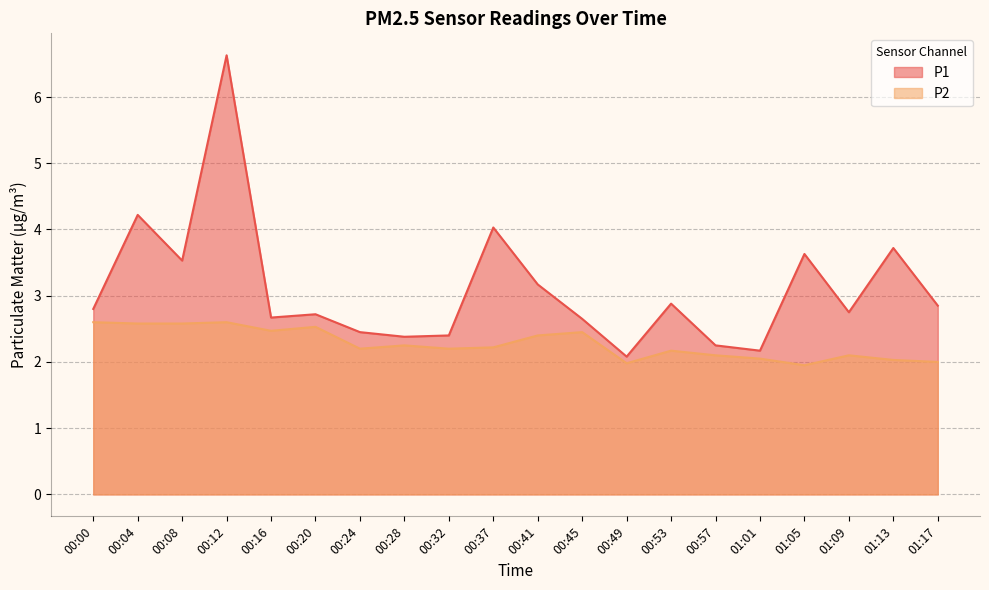

True or false: P2 has a value of 2.8 at 01:17.

False